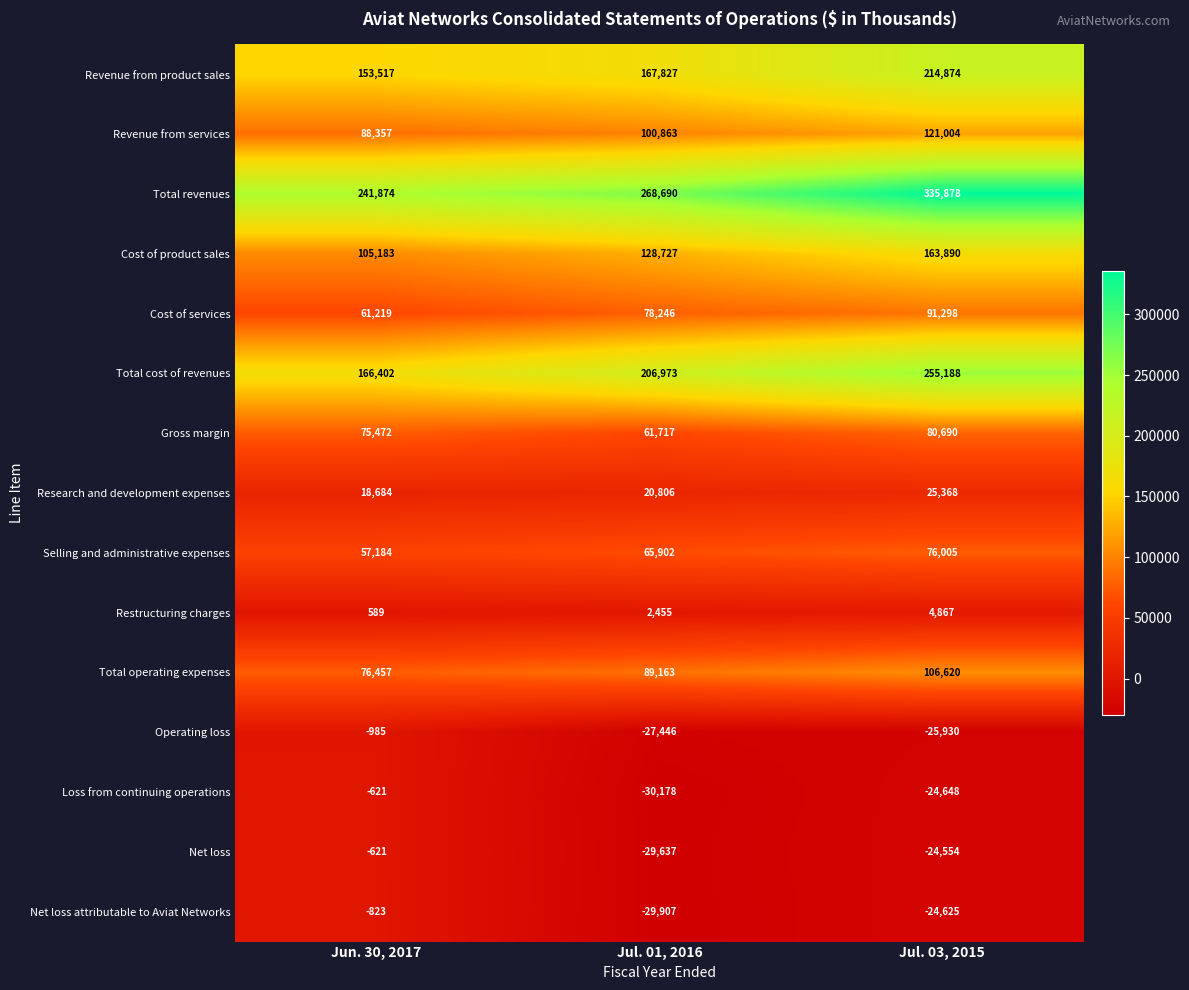

What is the maximum value for Revenue from product sales?

214874